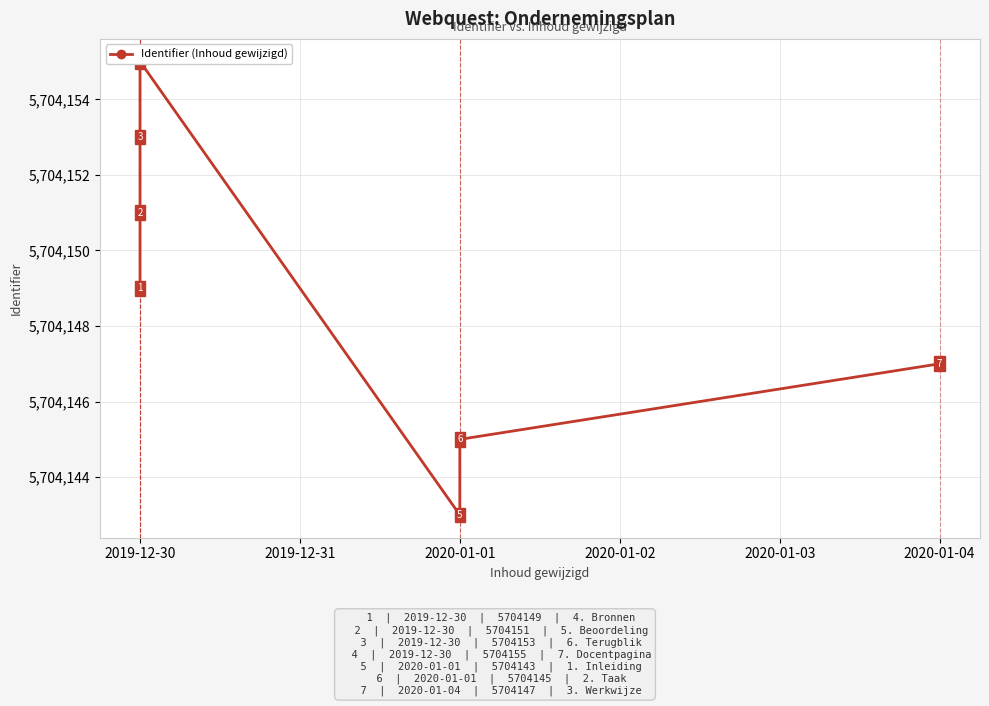

How many points are lower than both their immediate neighbors (excluding endpoints)?

1